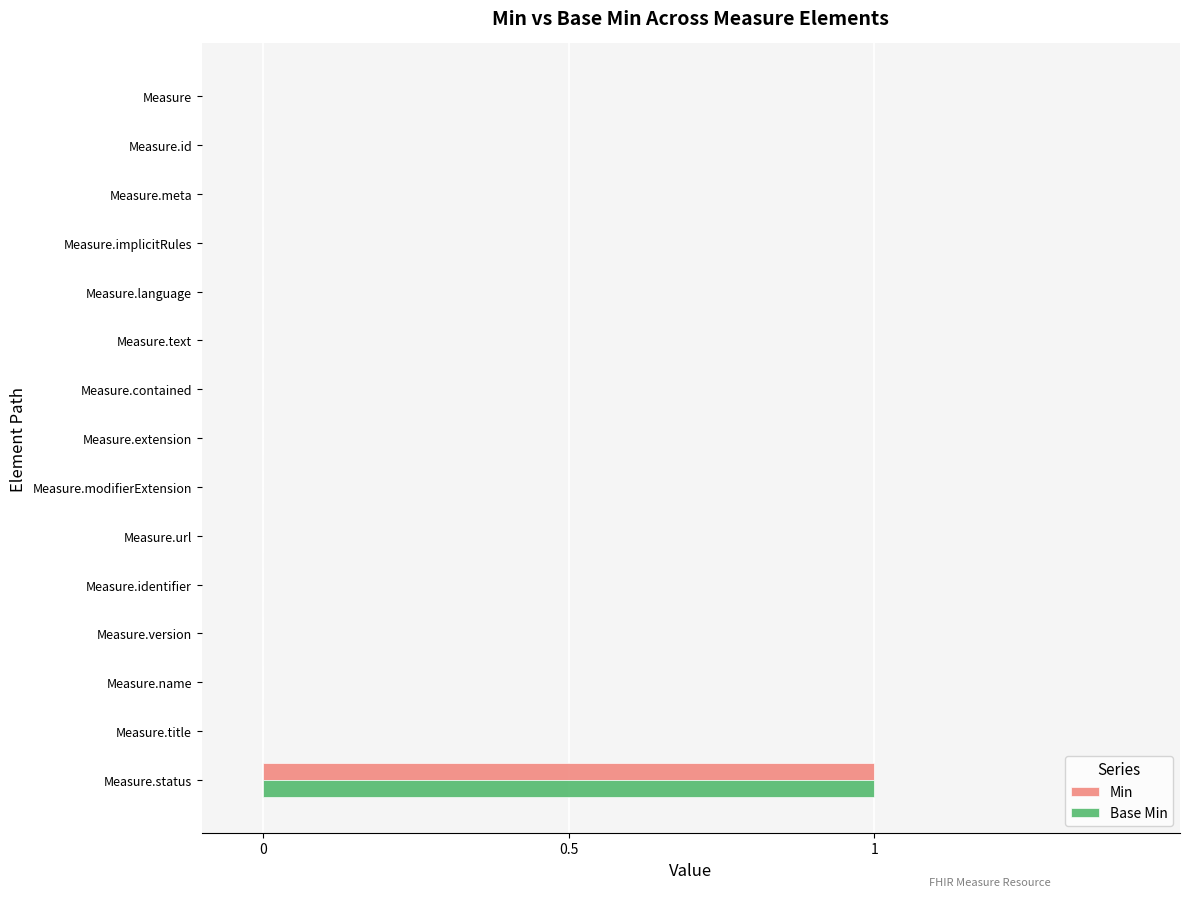

Which category has the highest value in the Min series?

Measure.status